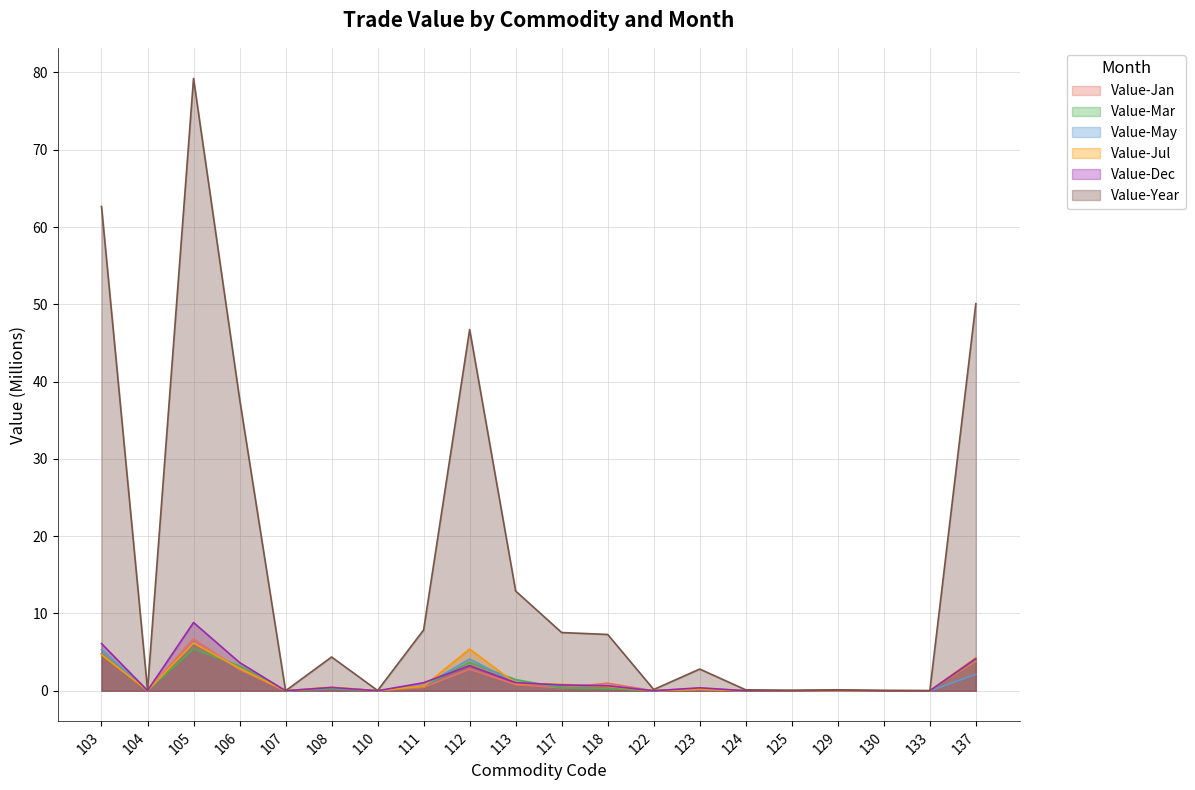

Reading left to right, transcribe all the data shown in this chart.

Value-Jan: 4.8	0.0	6.7	2.7	0.0	0.4	0.0	0.5	2.8	0.8	0.4	1.0	0.0	0.3	0.0	0.0	0.0	0.0	0.0	3.8
Value-Mar: 4.8	0.0	5.4	3.2	0.0	0.3	0.0	0.6	3.7	1.4	0.4	0.3	0.0	0.2	0.0	0.0	0.0	0.0	0.0	4.1
Value-Jul: 4.7	0.0	6.2	2.9	0.0	0.5	0.0	0.6	5.4	0.9	0.8	0.6	0.0	0.2	0.0	0.0	0.0	0.0	0.0	4.3
Value-May: 5.3	0.0	6.2	2.9	0.0	0.4	0.0	0.6	4.1	1.0	0.7	0.6	0.0	0.2	0.0	0.0	0.0	0.0	0.0	2.1
Value-Dec: 6.1	0.0	8.8	3.7	0.0	0.4	0.0	1.0	3.2	1.0	0.8	0.6	0.0	0.4	0.0	0.0	0.1	0.0	0.0	4.2
Value-Year: 62.7	0.1	79.2	37.8	0.0	4.4	0.0	7.9	46.7	12.9	7.5	7.3	0.2	2.8	0.1	0.1	0.1	0.0	0.0	50.1